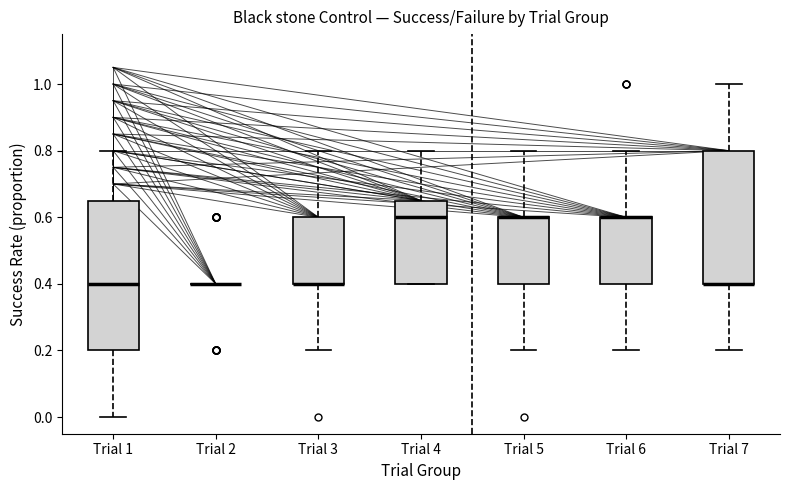

Where is the lower edge of the box for Trial 1 on the y-axis? The values are not printed on the chart, so give them approximately, as read against the axis.

0.20